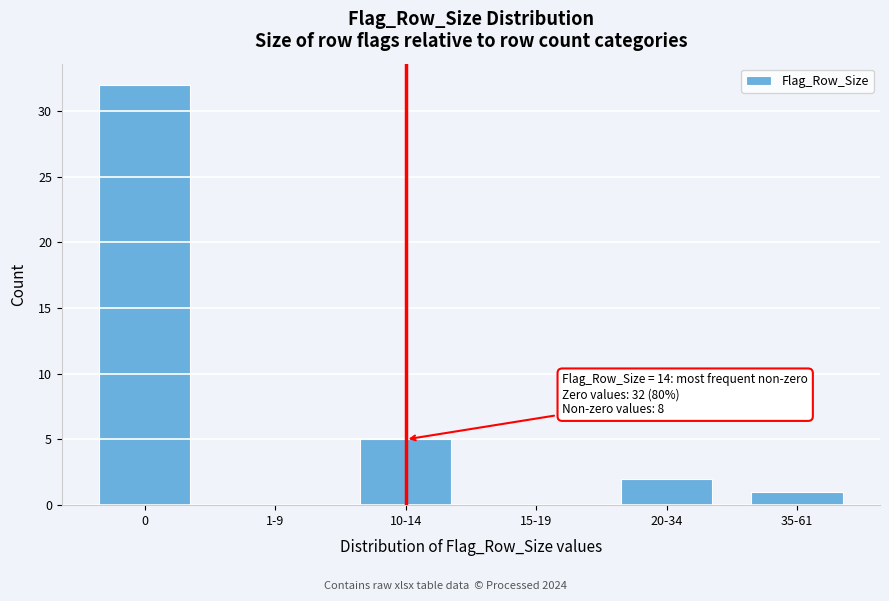

Reading left to right, what are all the values shown in this chart?

0=32	1-9=0	10-14=5	15-19=0	20-34=2	35-61=1